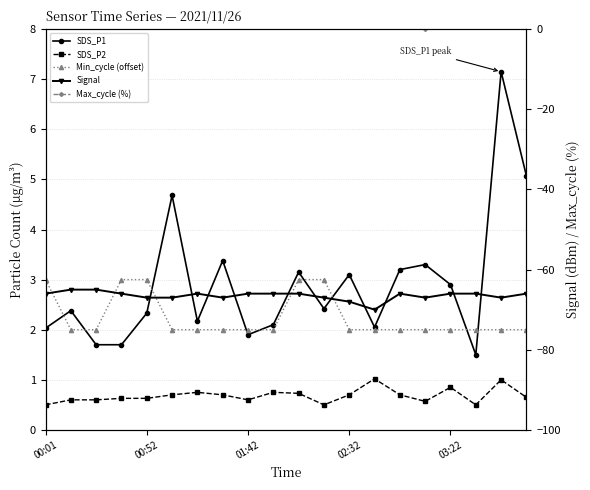

True or false: Max_cycle (%) and Signal intersect in this chart.

False